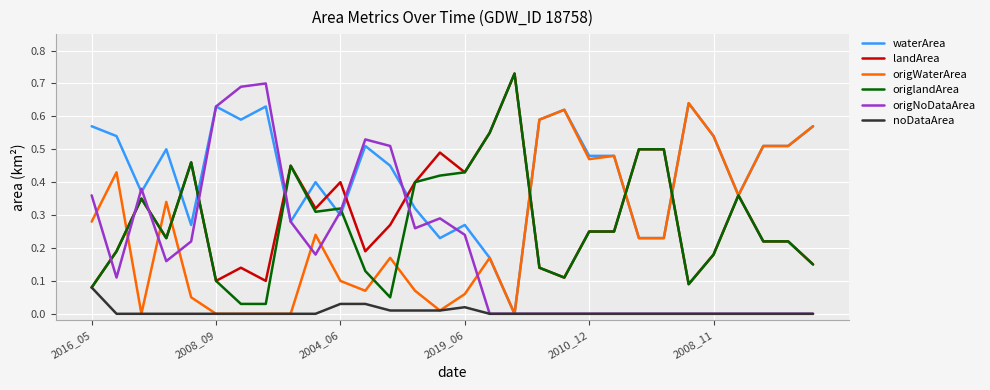

Which series has the largest total across all categories?

waterArea